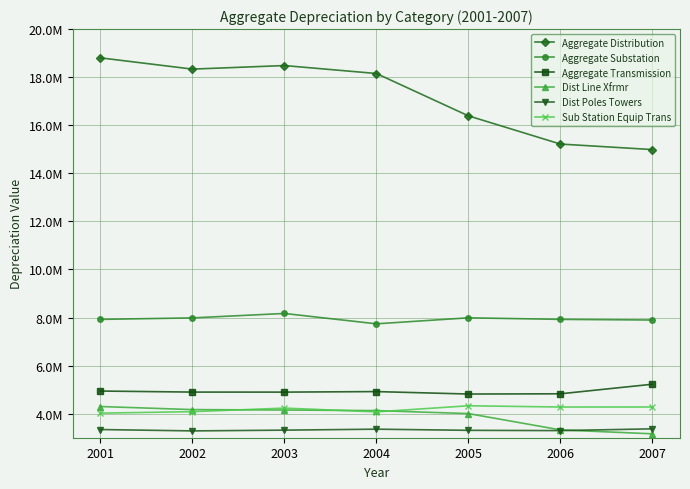

Which series changed the most between 2003 and 2004?

Aggregate Substation